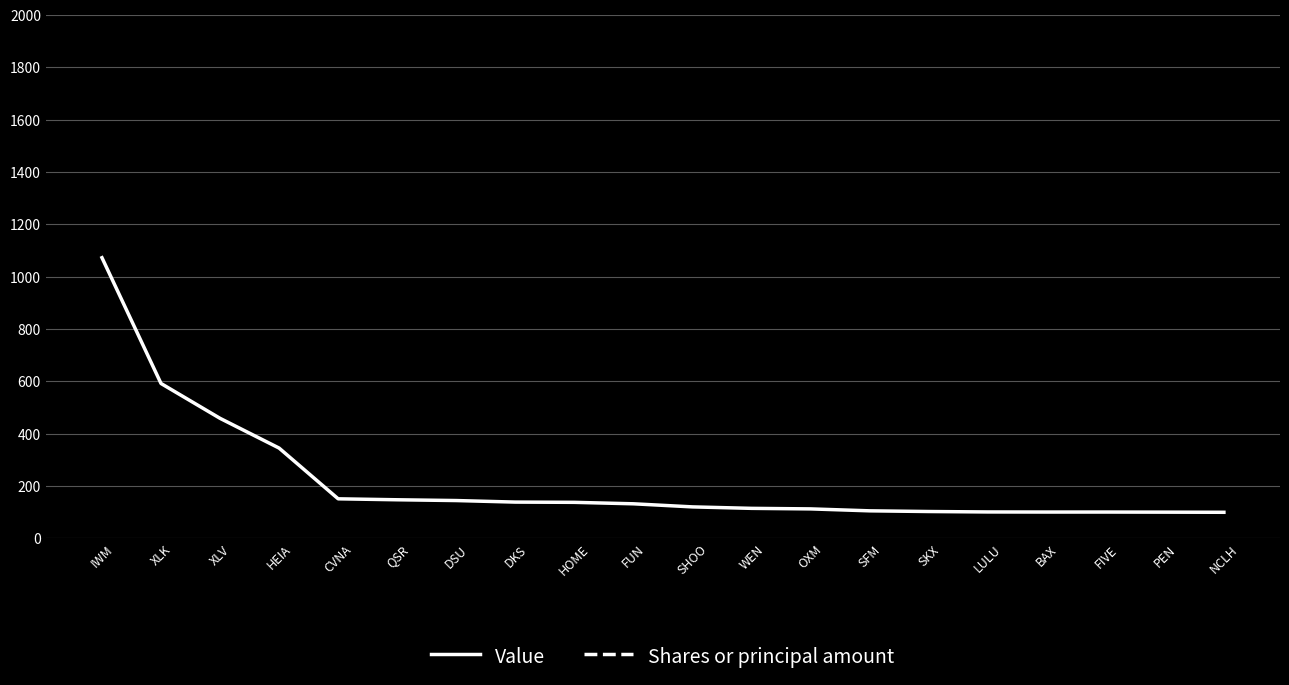

How many lines are shown in the chart?

2